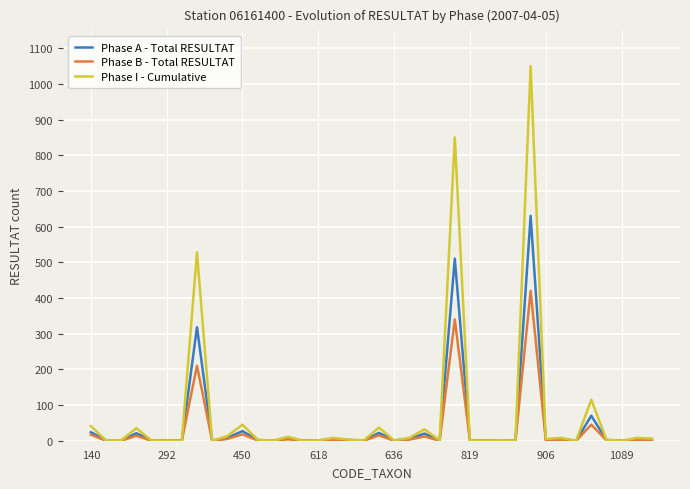

What is the greatest value displayed?

1050